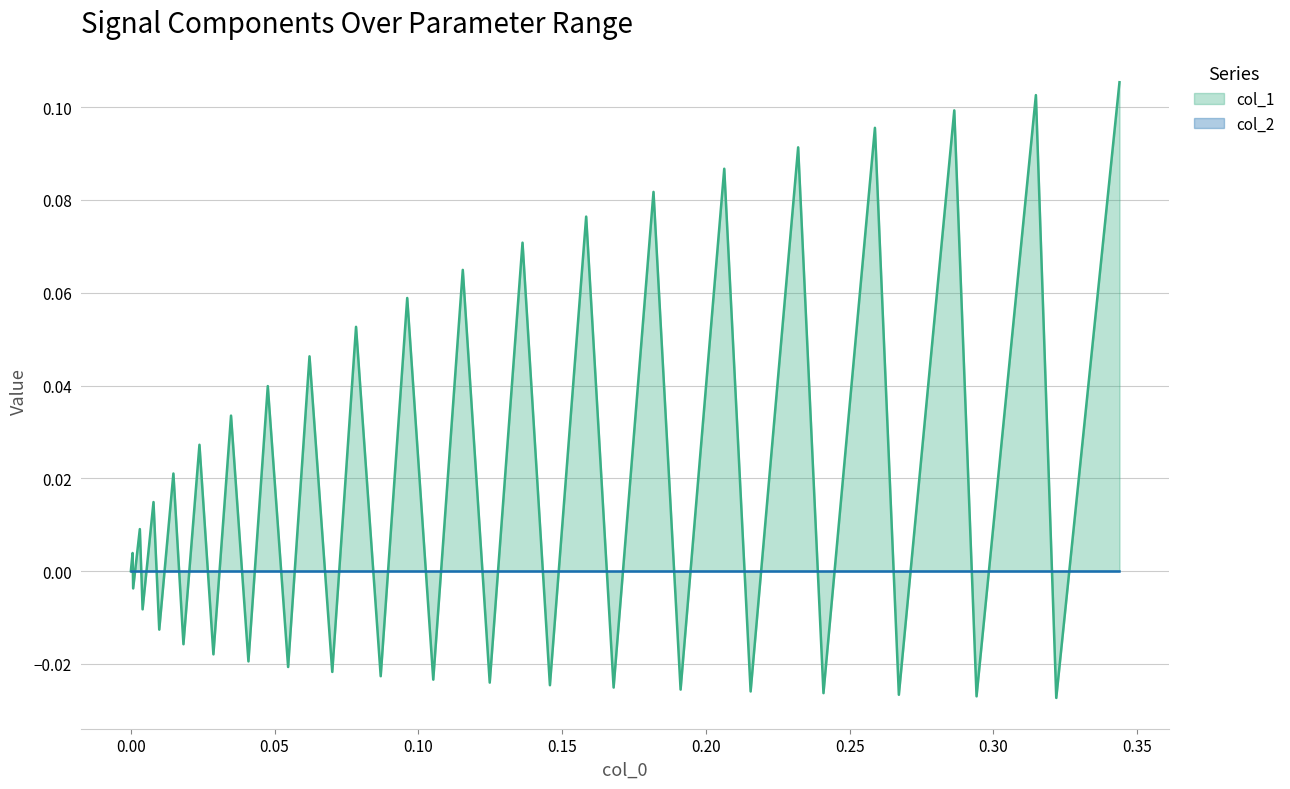

Which series has the largest total across all categories?

col_1